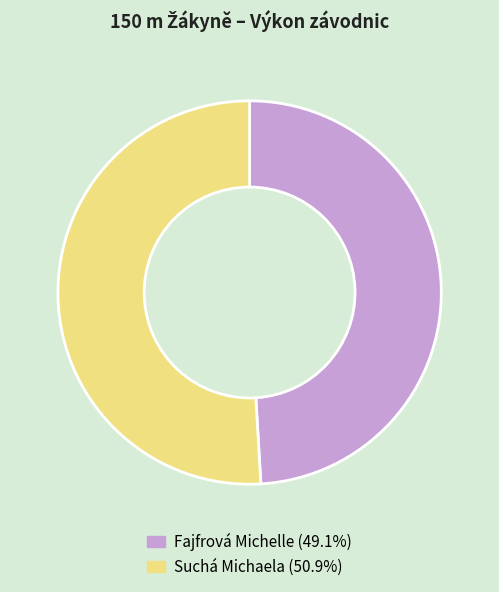

What is the largest slice in the pie chart?

Suchá Michaela